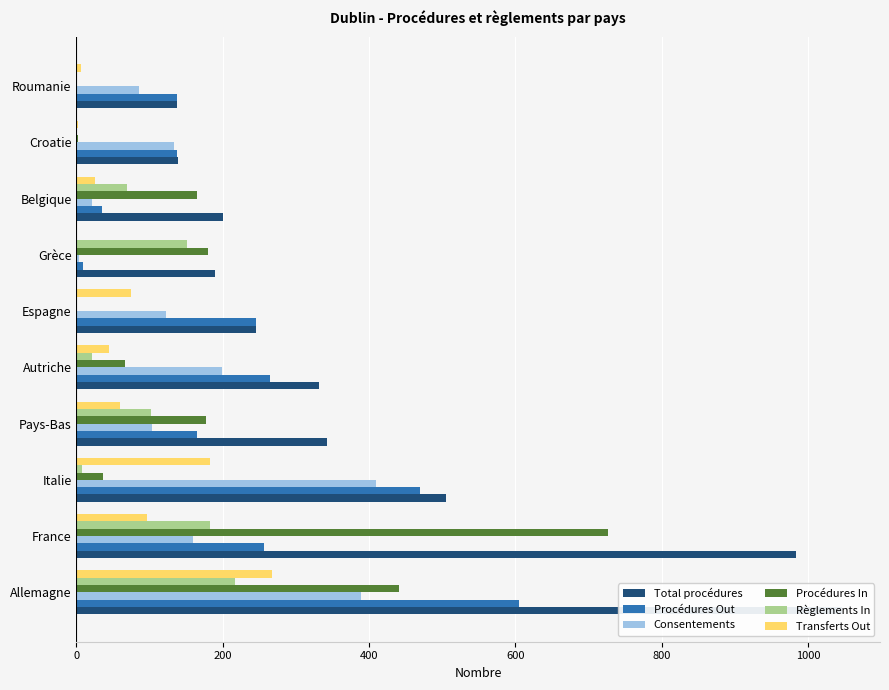

Between Allemagne and Croatie, which series saw the biggest shift?

Total procédures